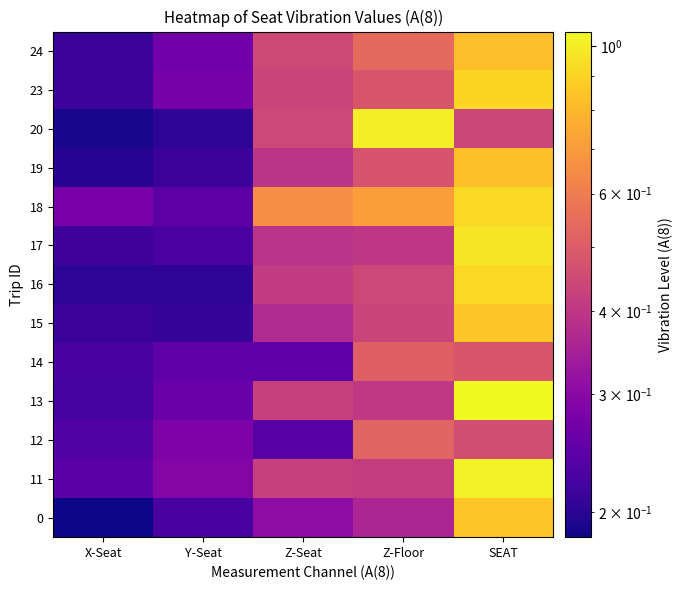

Count the number of data series in this chart.

13